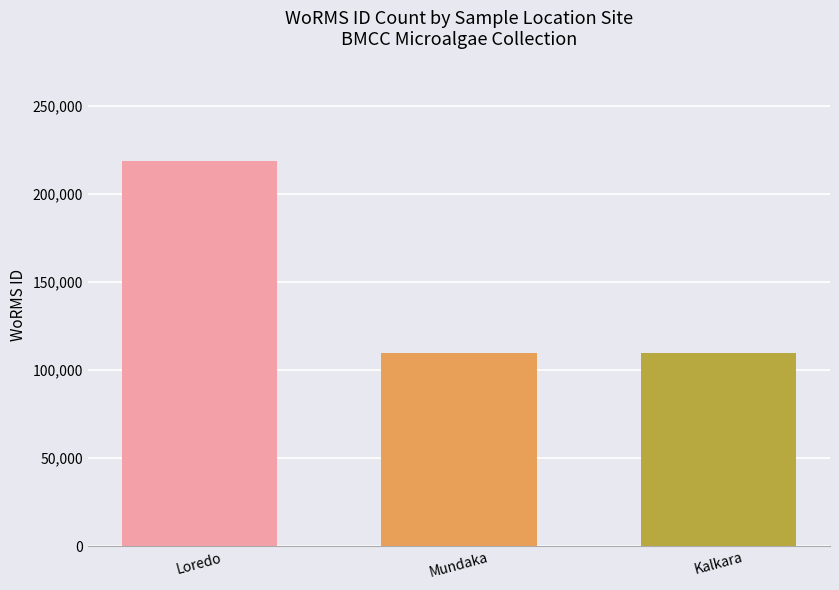

How many values are between 109534 and 219068?

3